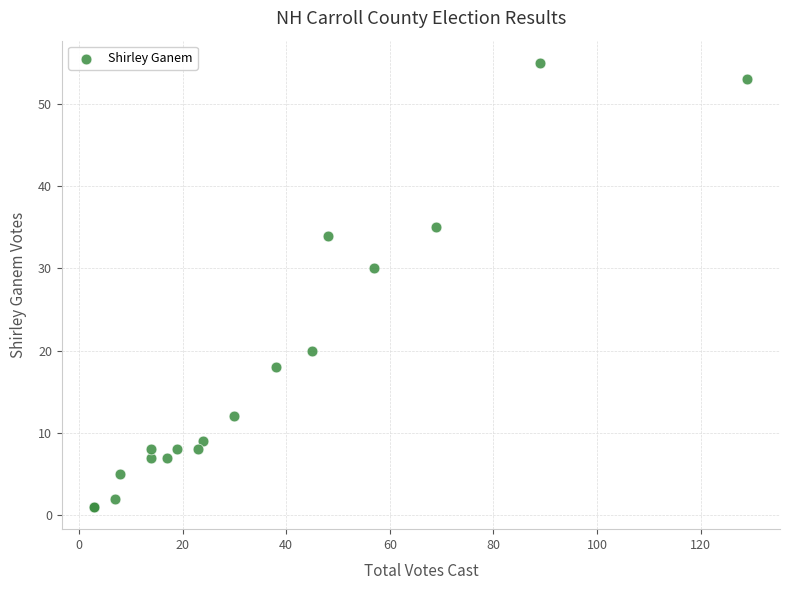

What Y value in the scatter plot is closest to 28?

30